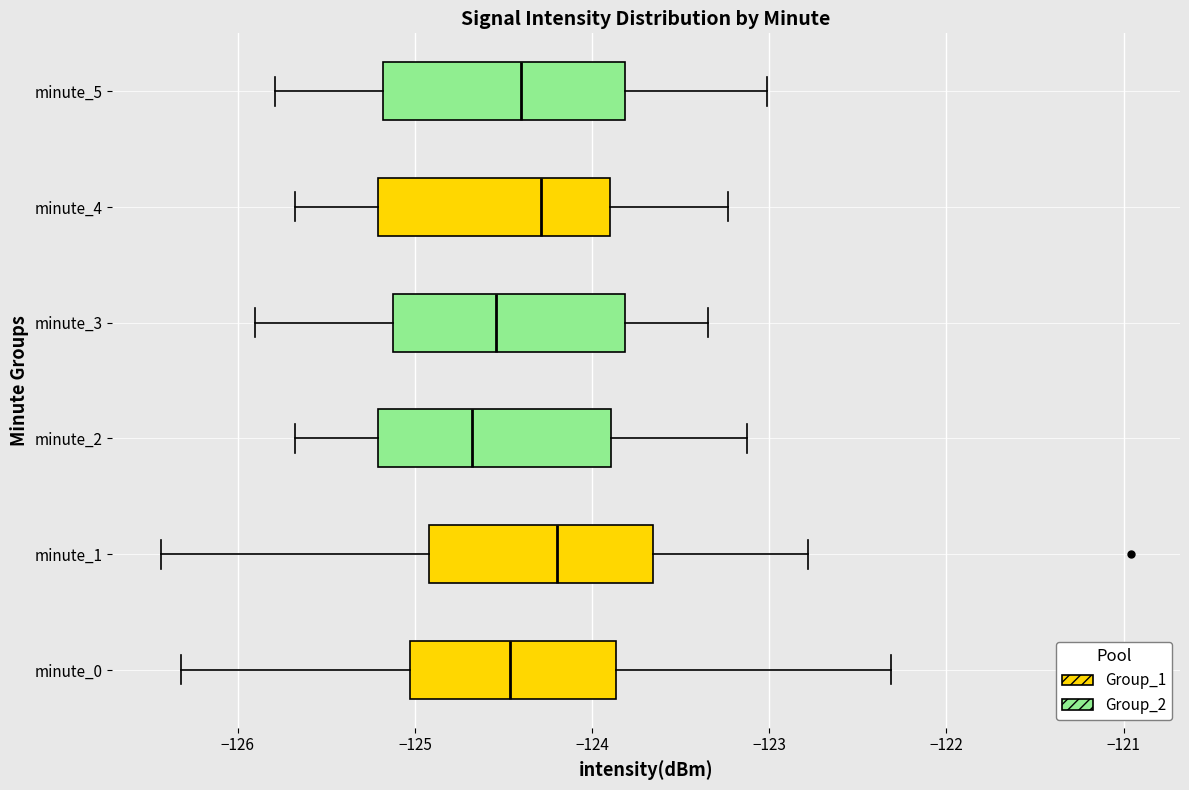

Where is the right edge of the box for minute_2 on the x-axis? The values are not printed on the chart, so give them approximately, as read against the axis.

-123.9